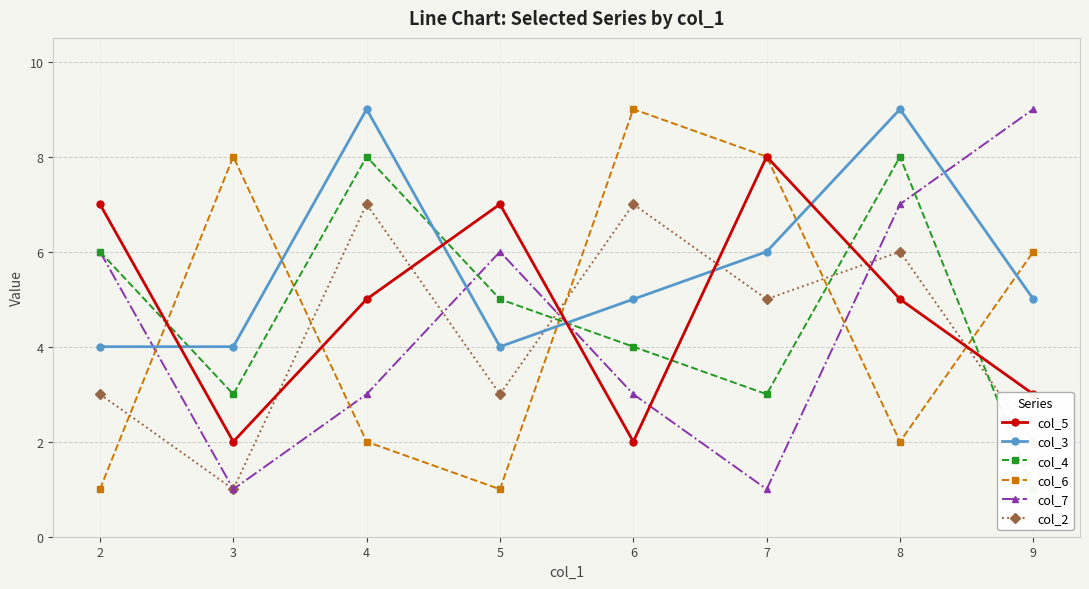

What is the value of the col_7 point at the 7th from the left?

7